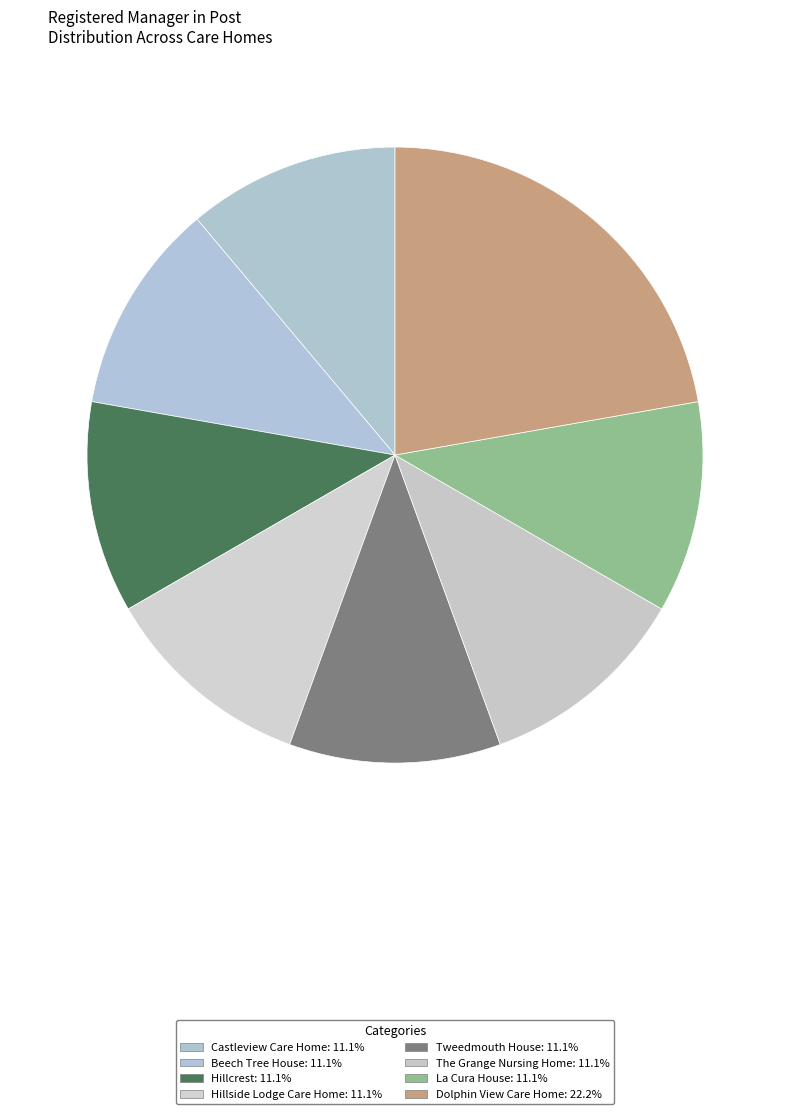

Count the number of slices in the pie.

8